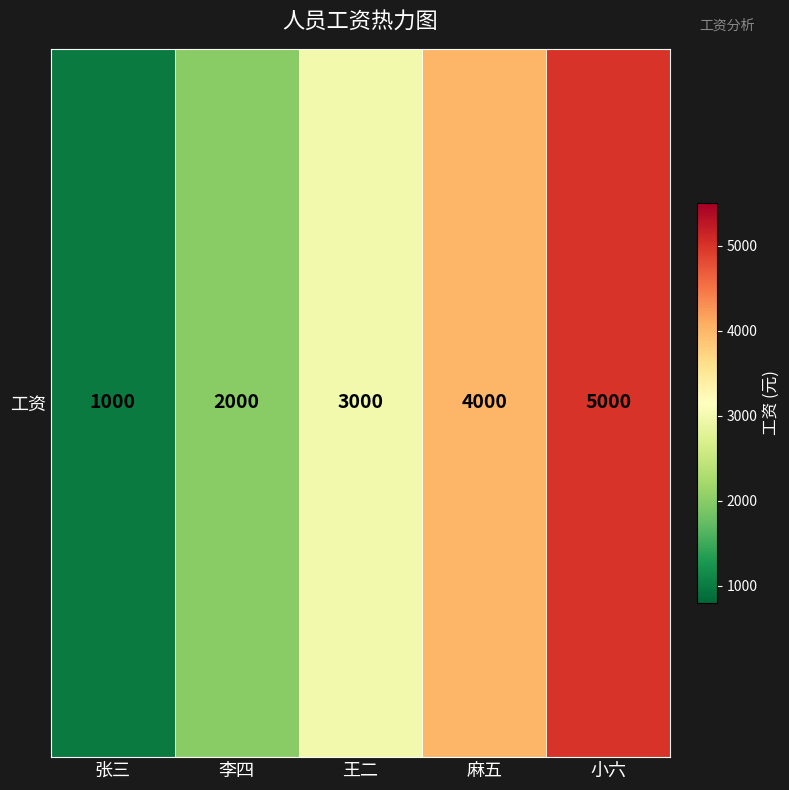

Is it true that the value at 张三 is 303?

False